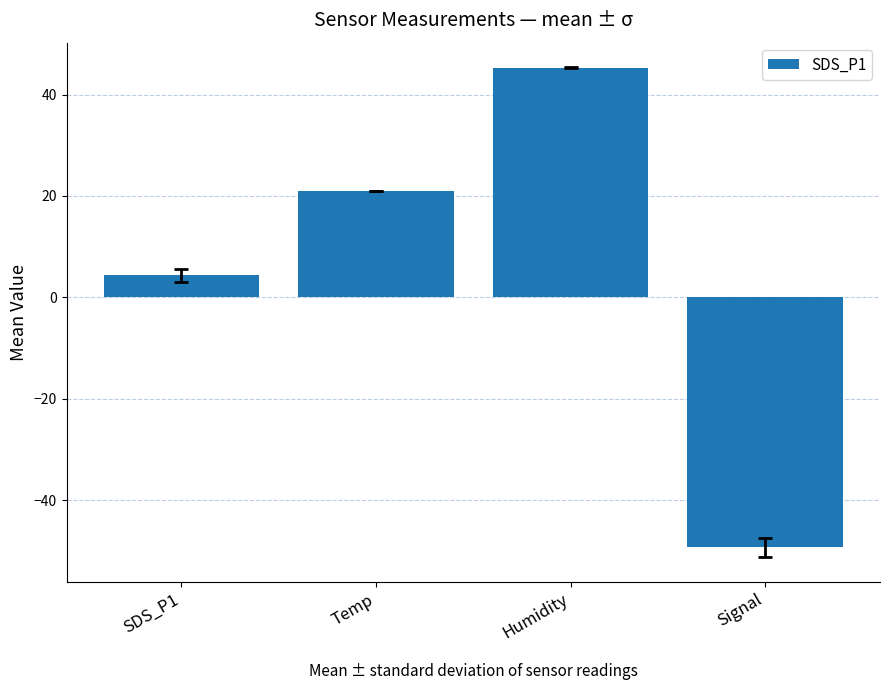

How many values are below 20?

2